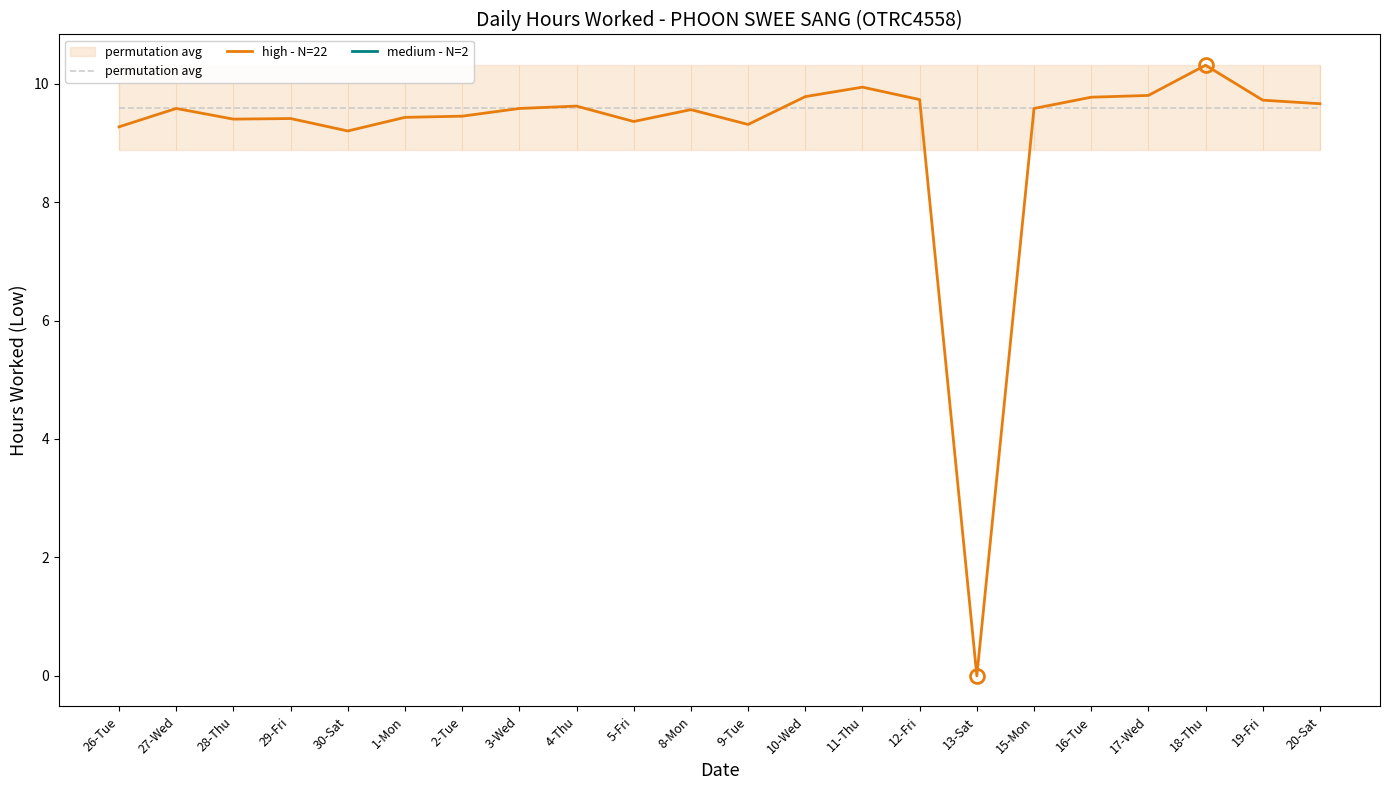

What is the highest value of the high - N=22 series?

10.3